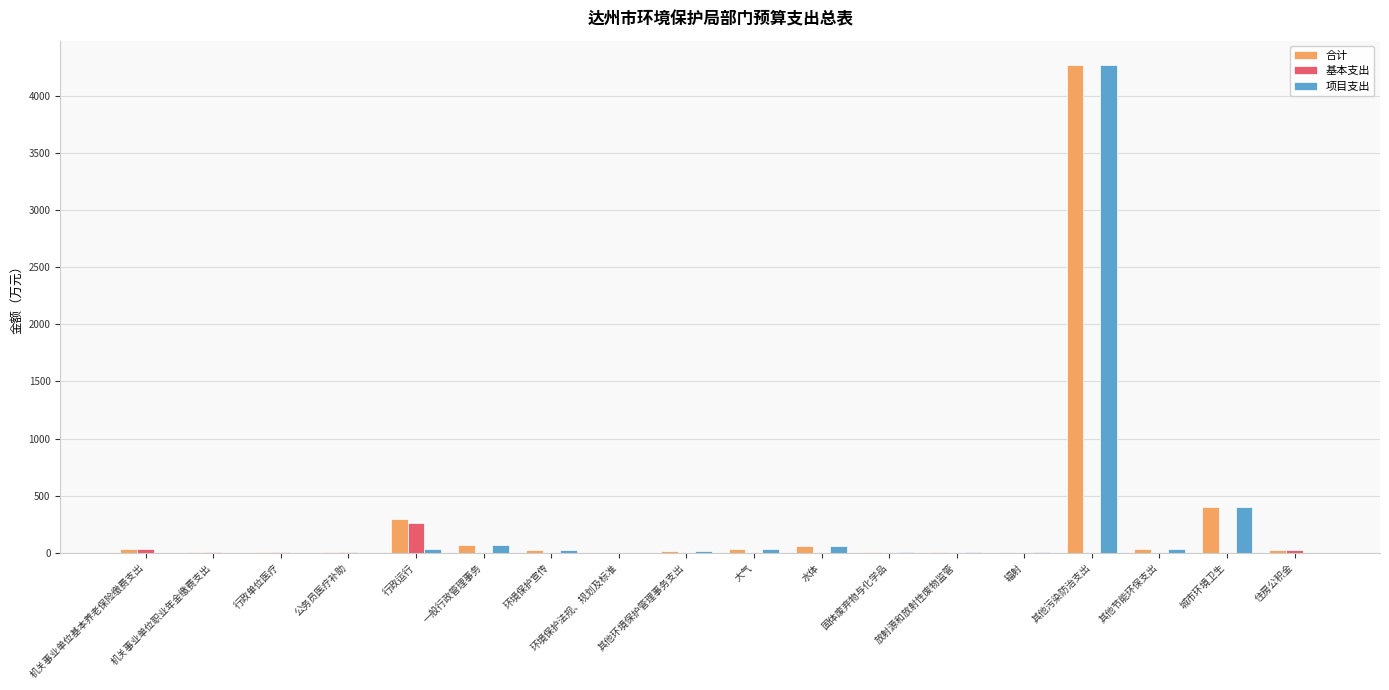

What is the greatest value displayed?

4269.4